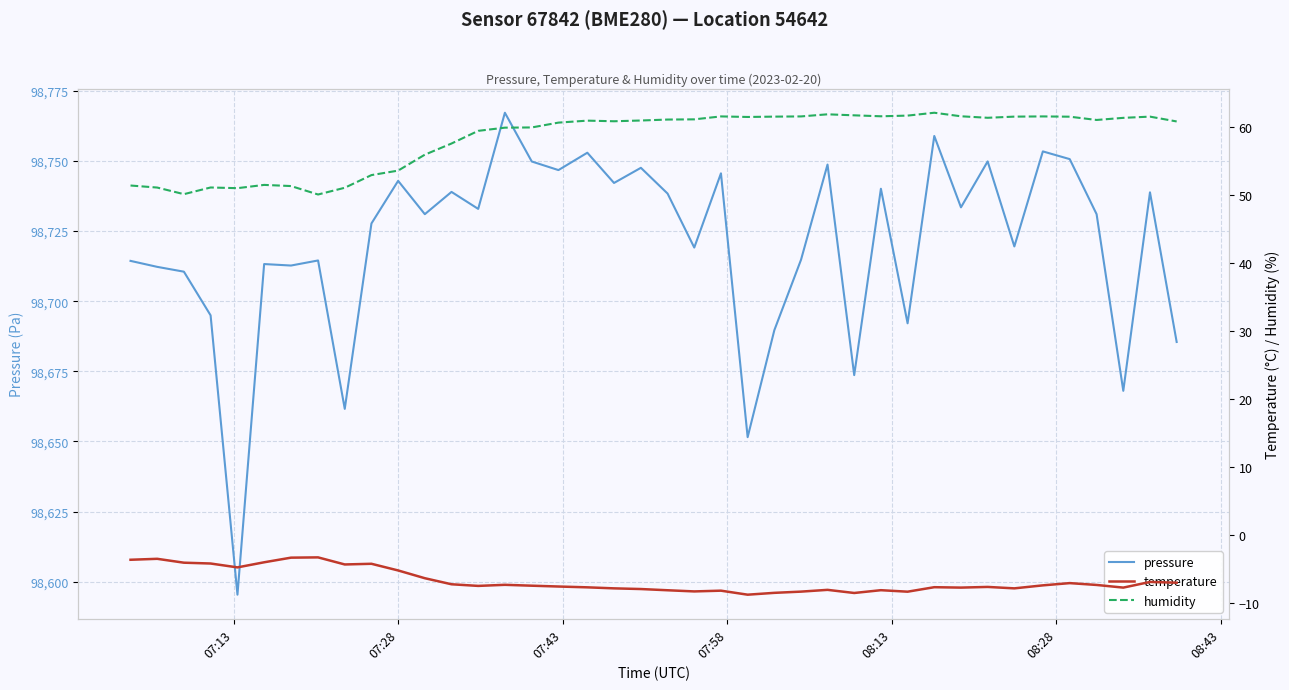

True or false: humidity has more than 2 points higher than both neighbors.

True